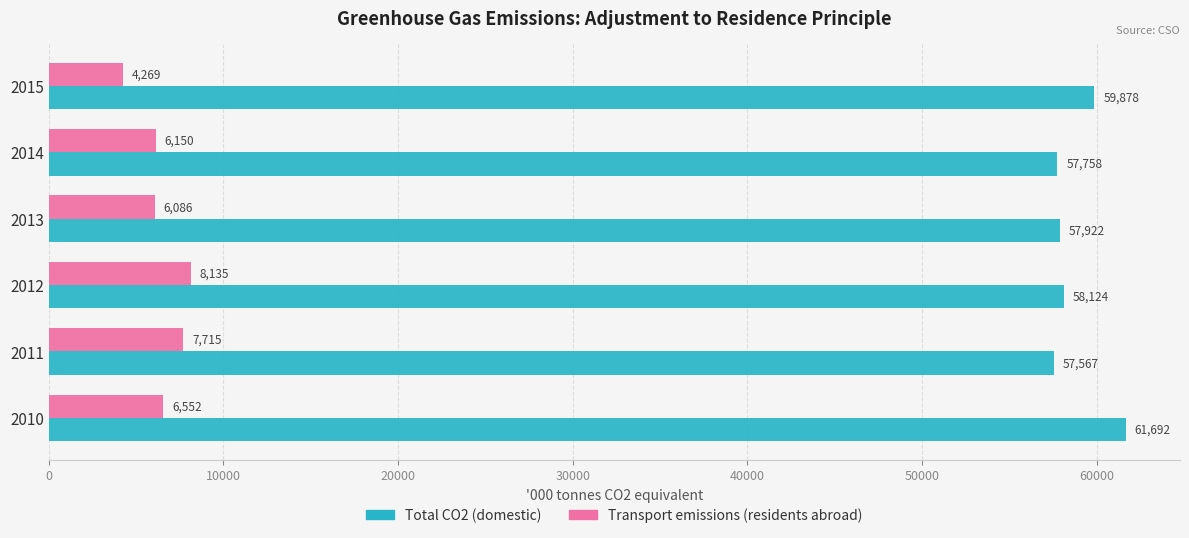

Which series has the largest total across all categories?

Total CO2 (domestic)